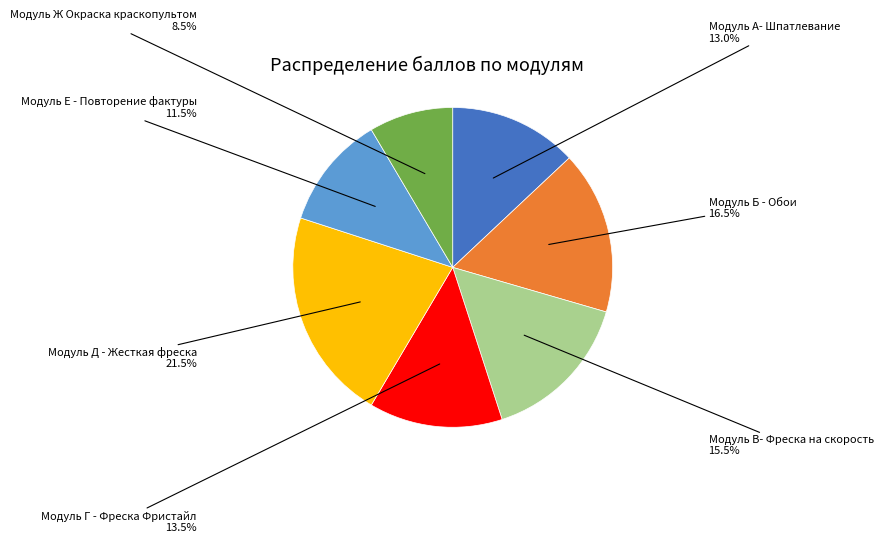

What percentage is the Модуль А- Шпатлевание slice, to the nearest percent?

13%